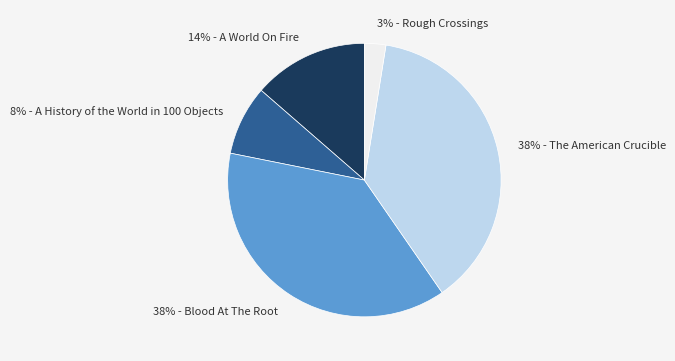

Which has a higher value, 38% - The American Crucible or 14% - A World On Fire?

38% - The American Crucible